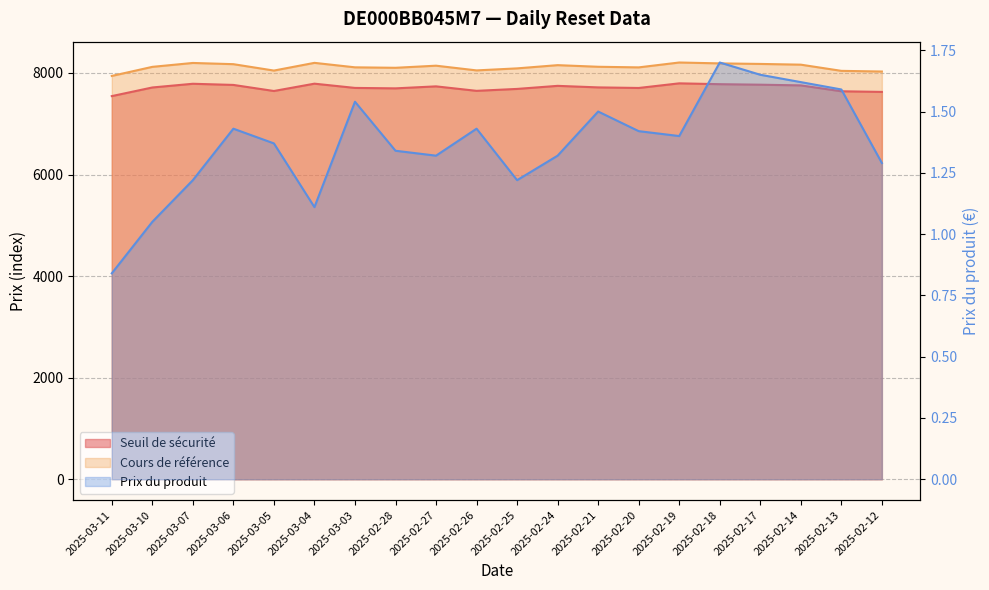

Where does the Prix du produit series first go above 1?

2025-03-10